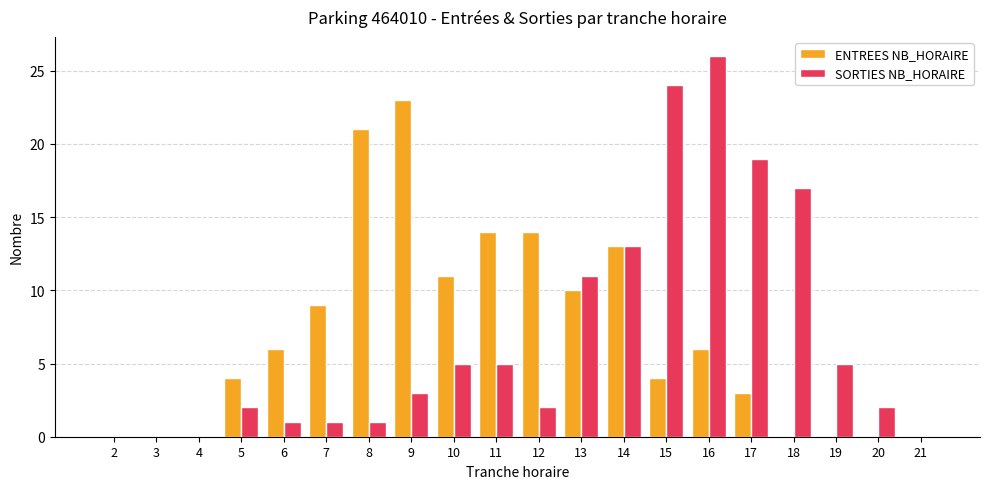

What is the sum of all SORTIES NB_HORAIRE values?

137